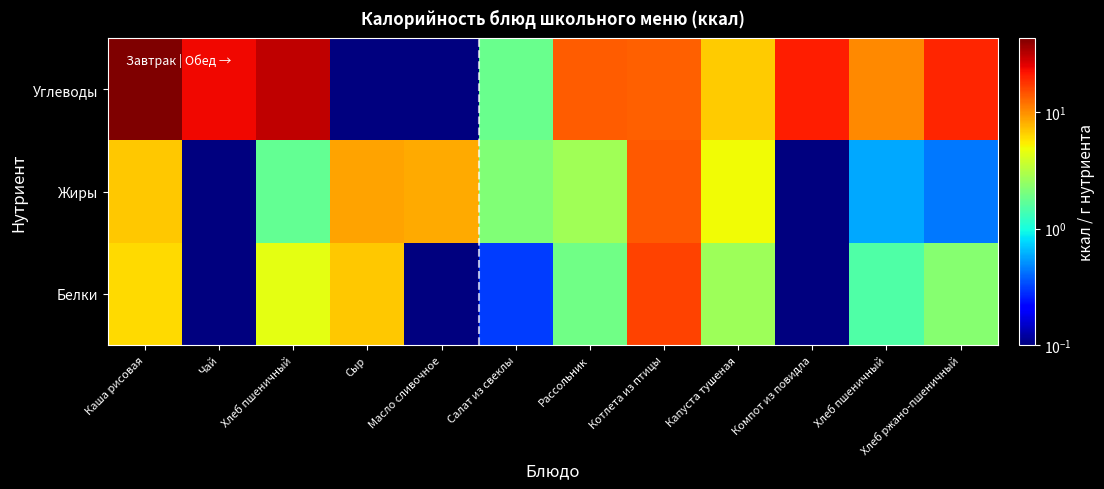

Which series changed the most between Салат из свеклы and Капуста тушеная?

Углеводы